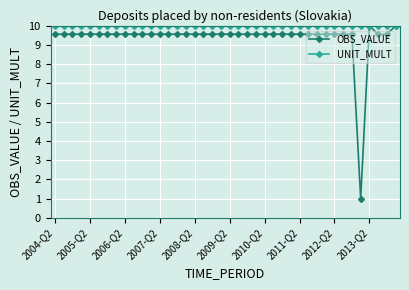

What is the highest value of the OBS_VALUE series?

10.0